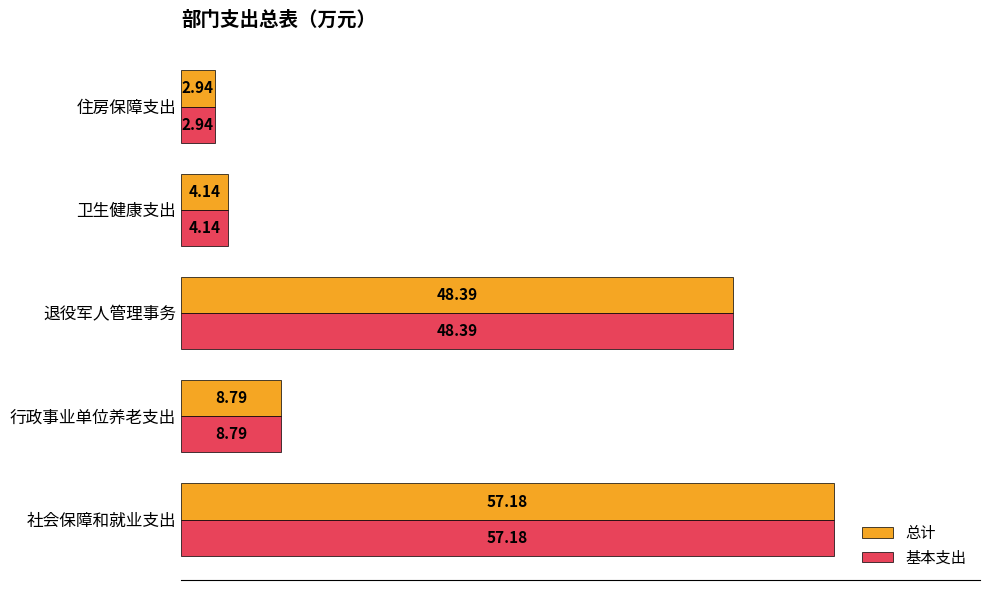

List the labels in order of 总计 value, largest first.

社会保障和就业支出, 退役军人管理事务, 行政事业单位养老支出, 卫生健康支出, 住房保障支出